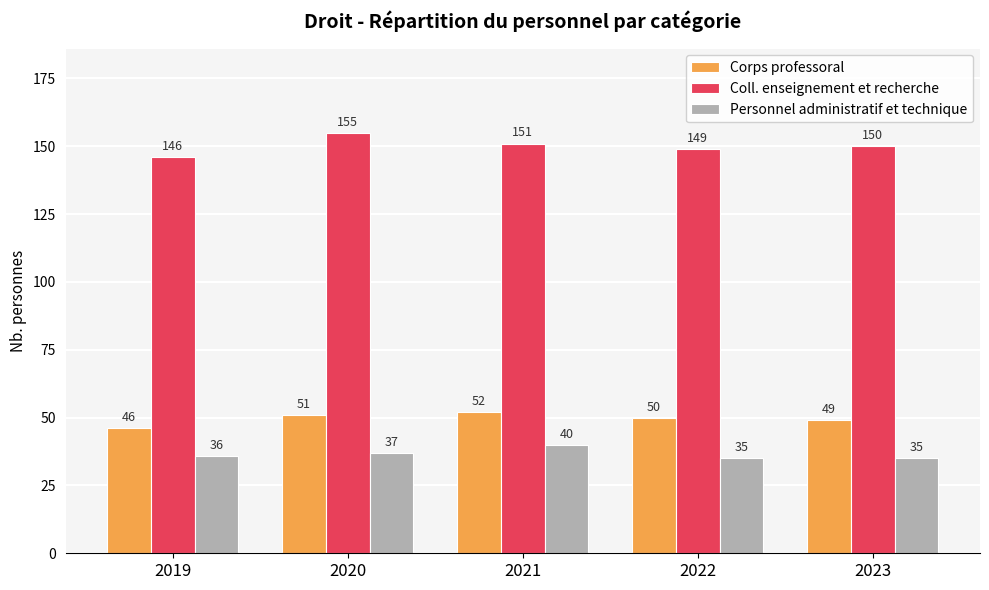

What is the average value of the Personnel administratif et technique series?

37